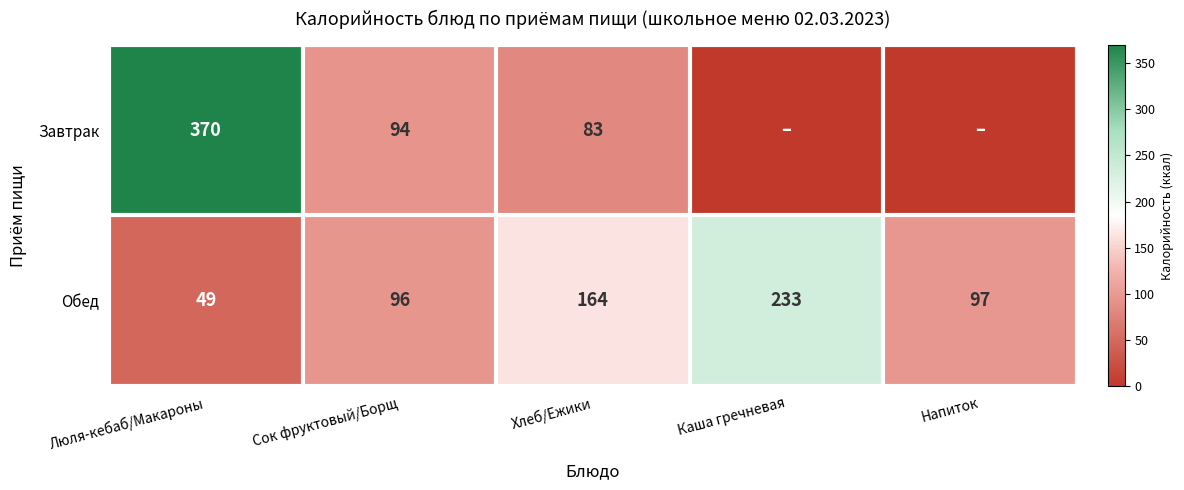

What is the approximate value of Обед at Сок фруктовый/Борщ?

96